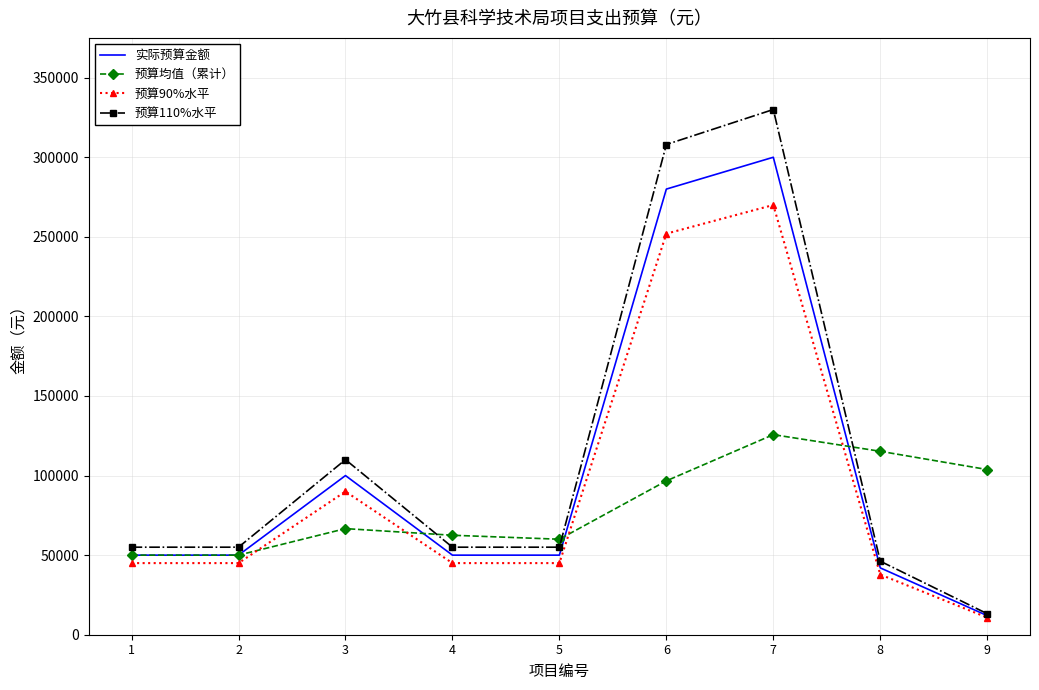

True or false: 预算110%水平 and 预算均值（累计） intersect in this chart.

True